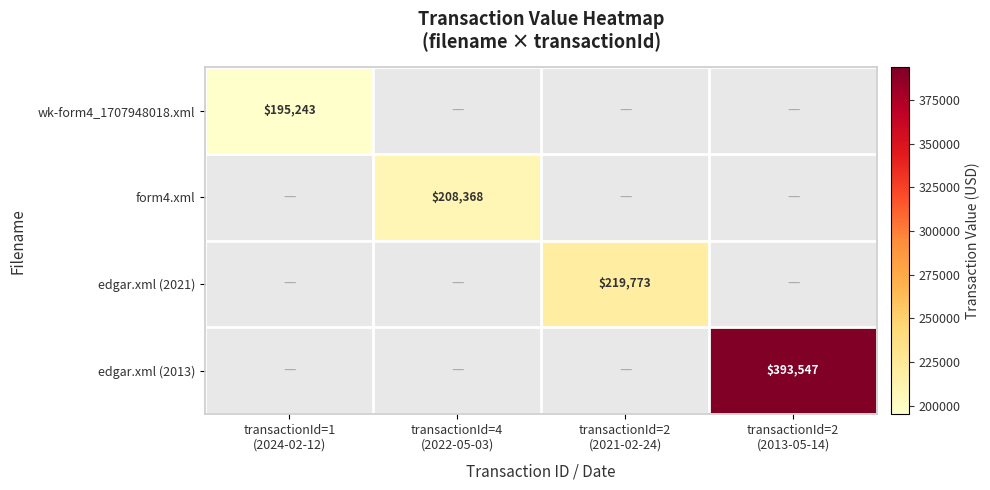

Is the value of form4.xml at transactionId=2 (2013-05-14) greater than the value of wk-form4_1707948018.xml at transactionId=2 (2021-02-24)?

No